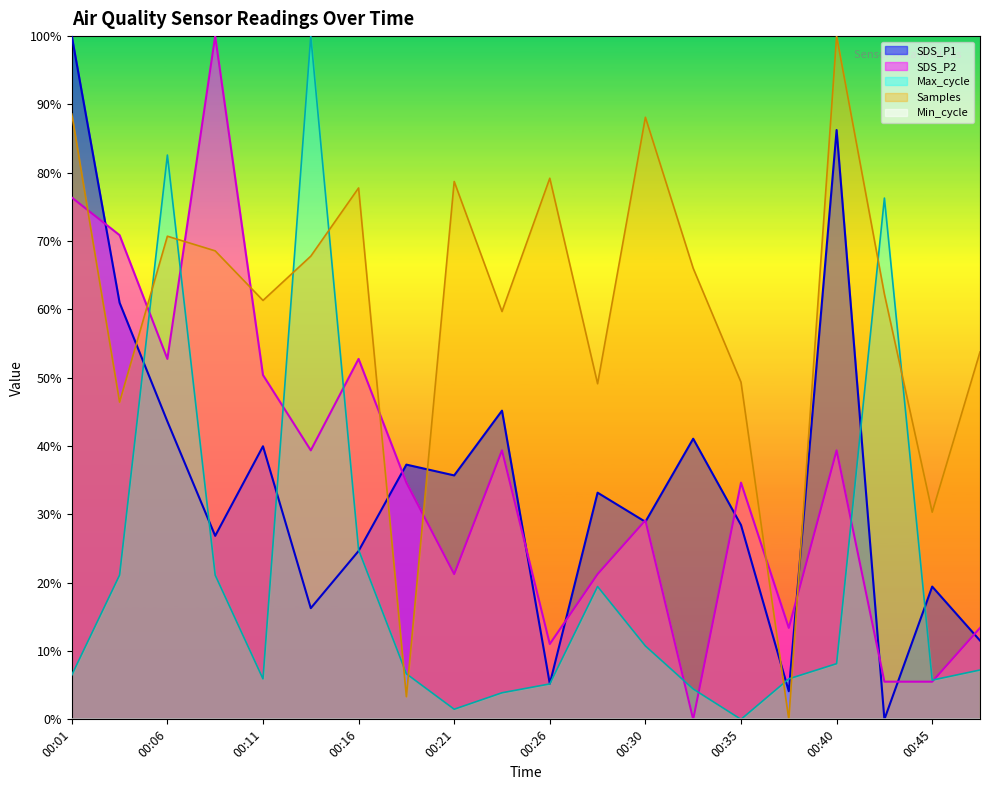

Between 00:38 and 00:33, which is larger?

00:33